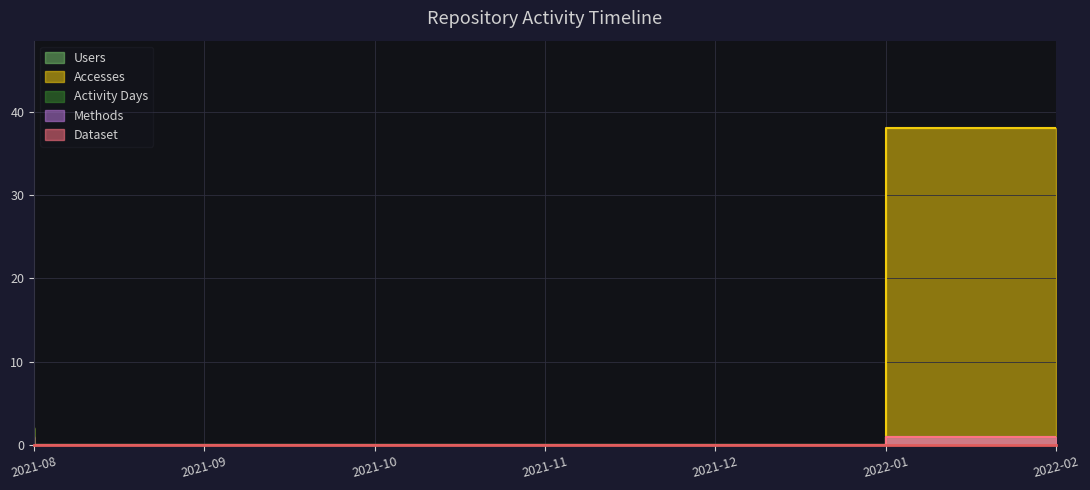

Which has a higher value, 2022-02 or 2021-09?

2022-02